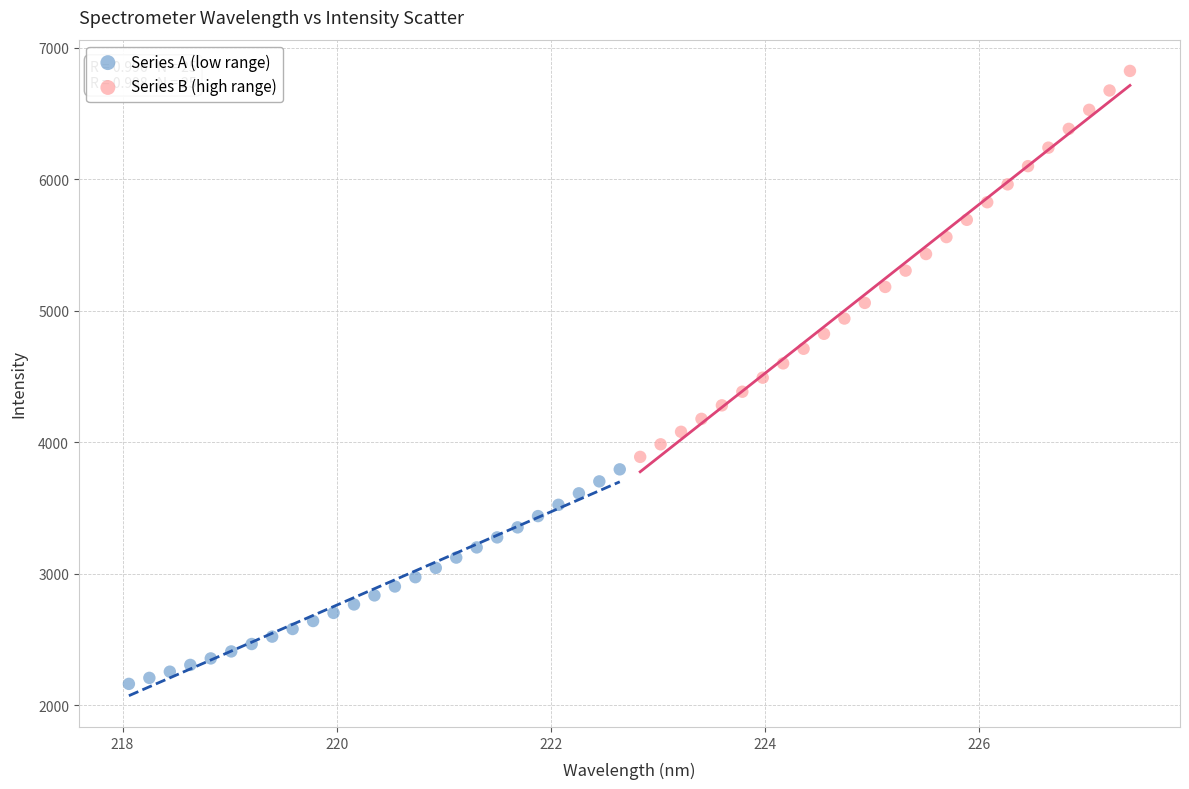

Which series reaches the maximum Y coordinate?

Series B (high range)